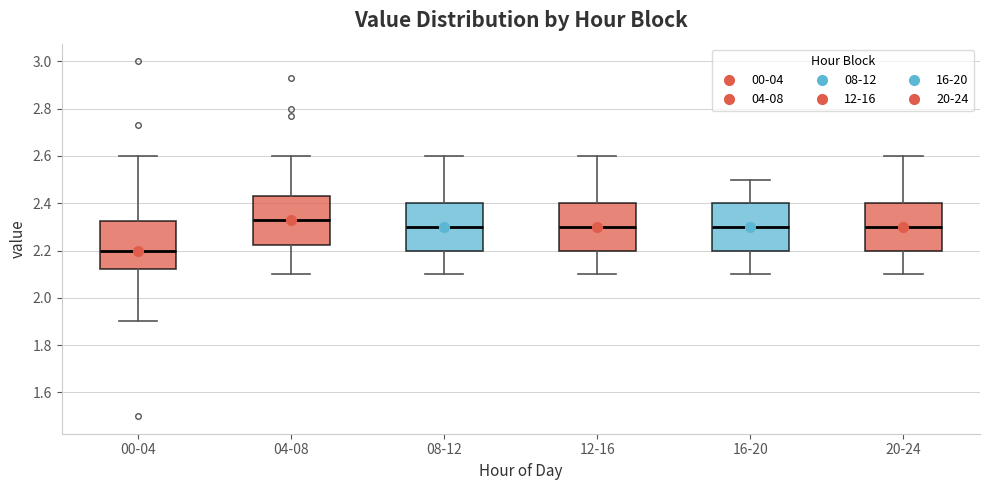

Reading left to right, transcribe this box plot: for each box, give where its median line is, the range the box spans, and where its two whiskers end, as read against the y-axis. The values are not printed on the chart, so give them approximately, as read against the axis.

00-04: median 2.20, box 2.12 to 2.32, whiskers 1.90 to 2.60
04-08: median 2.34, box 2.22 to 2.44, whiskers 2.10 to 2.60
08-12: median 2.30, box 2.20 to 2.40, whiskers 2.10 to 2.60
12-16: median 2.30, box 2.20 to 2.40, whiskers 2.10 to 2.60
16-20: median 2.30, box 2.20 to 2.40, whiskers 2.10 to 2.50
20-24: median 2.30, box 2.20 to 2.40, whiskers 2.10 to 2.60